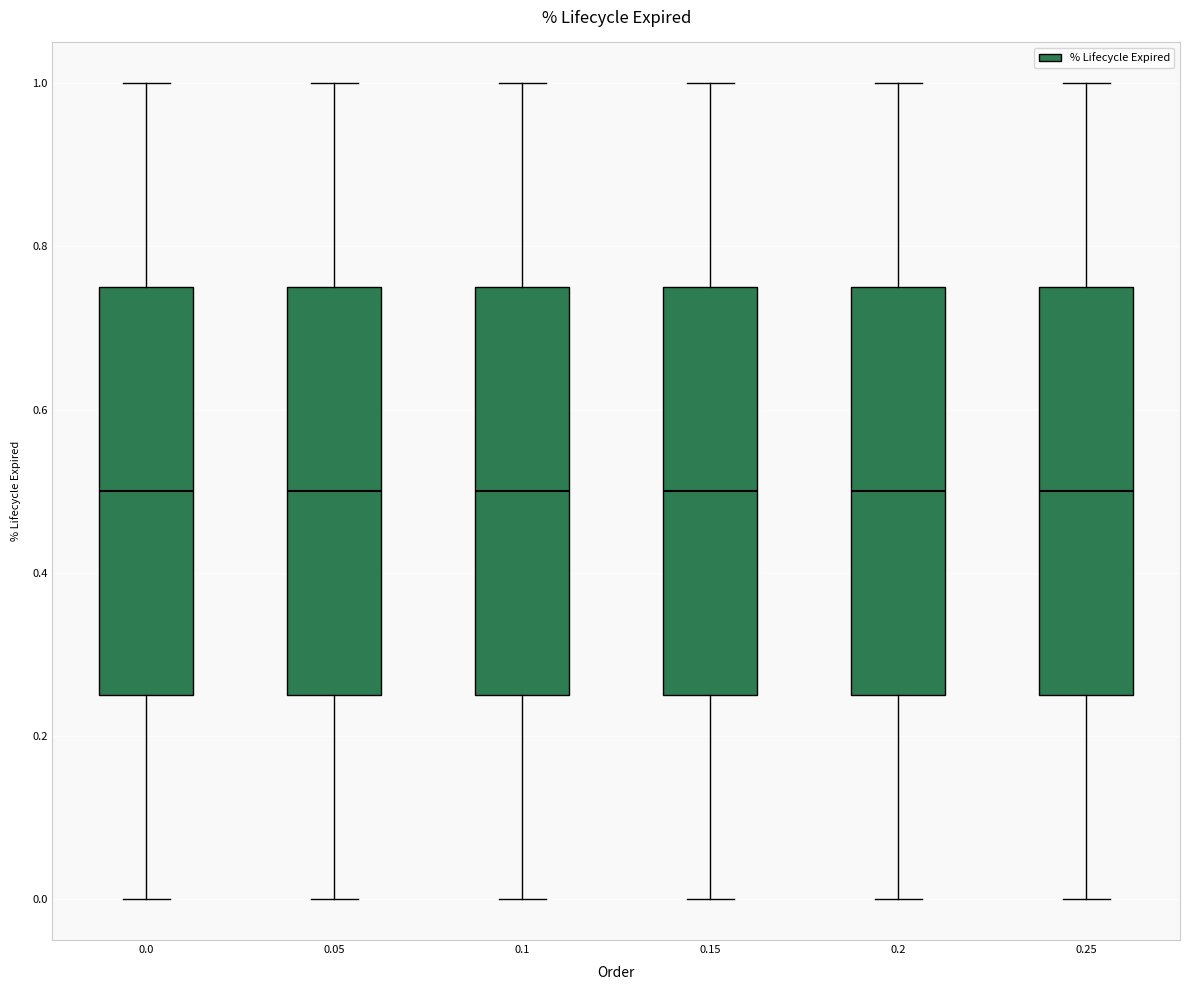

Where is the lower edge of the box at x = 0.1 on the y-axis? The values are not printed on the chart, so give them approximately, as read against the axis.

0.26